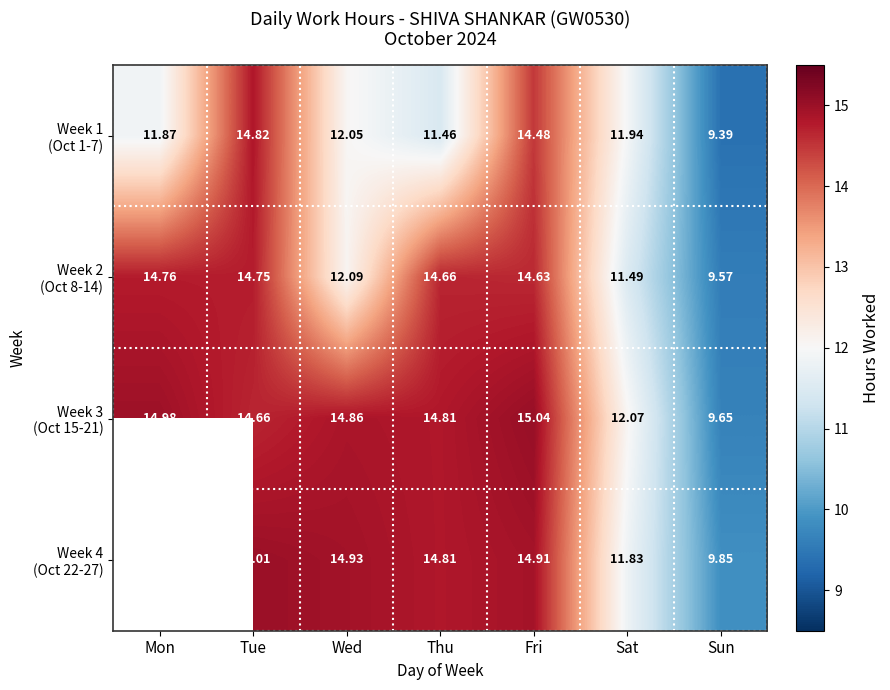

What is the sum of the Week 1 (Oct 1-7) values at Fri and Thu?

25.9